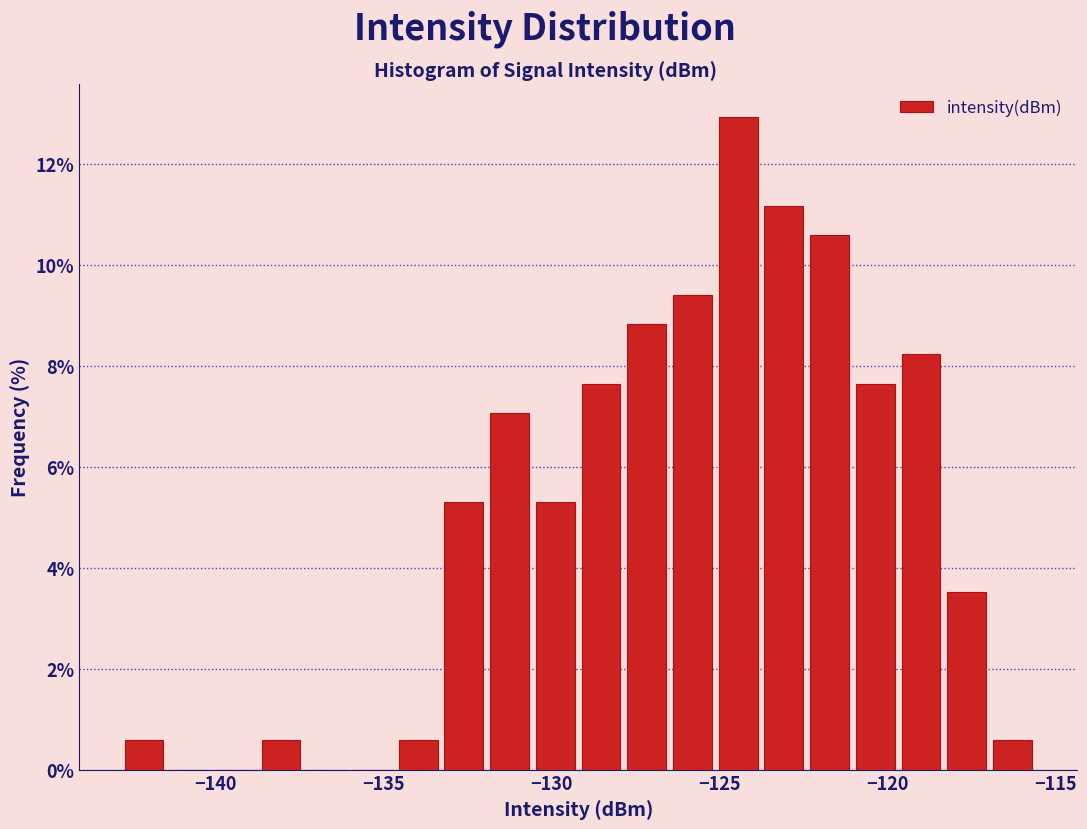

Read against the x-axis, roughly where is the centre of the tallest bar?

-124.5